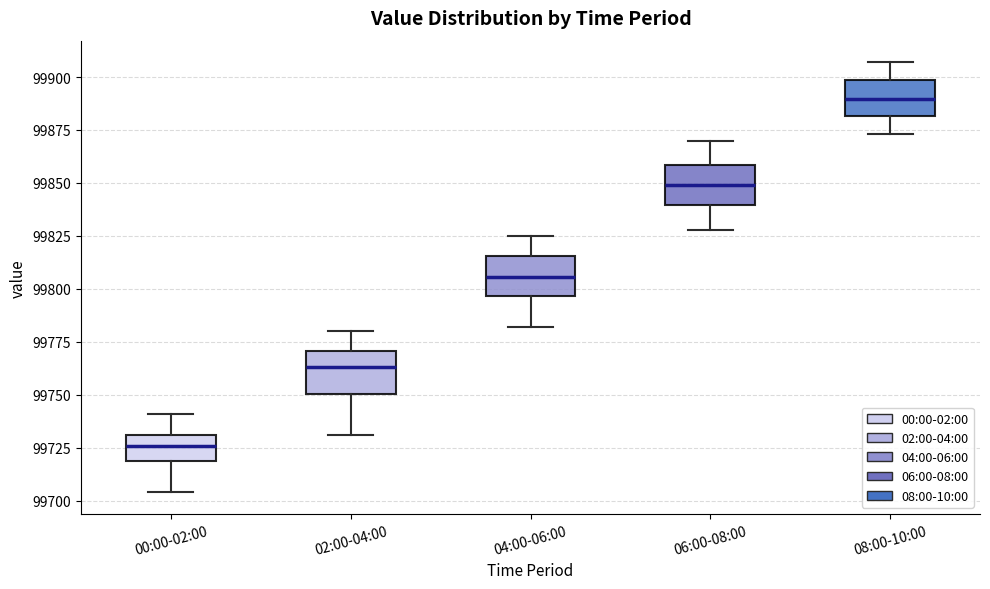

Which box has the lowest median line?

00:00-02:00